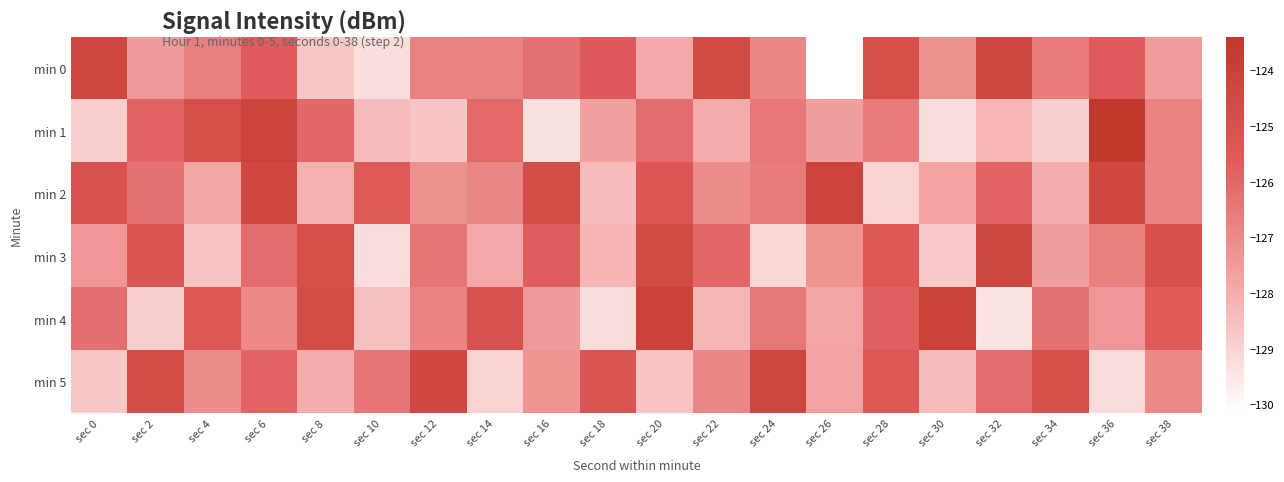

What is the spread (max minus min) of values at sec 16?

4.5